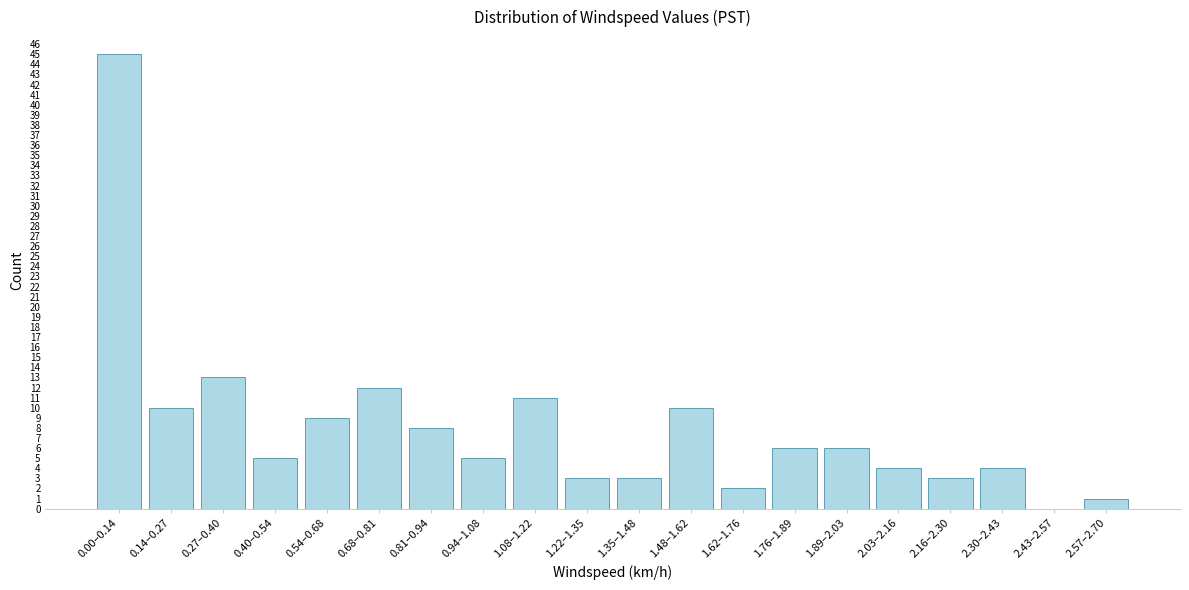

Reading left to right, extract all data points from this chart.

0.00–0.14=45	0.14–0.27=10	0.27–0.40=13	0.40–0.54=5	0.54–0.68=9	0.68–0.81=12	0.81–0.94=8	0.94–1.08=5	1.08–1.22=11	1.22–1.35=3	1.35–1.48=3	1.48–1.62=10	1.62–1.76=2	1.76–1.89=6	1.89–2.03=6	2.03–2.16=4	2.16–2.30=3	2.30–2.43=4	2.43–2.57=0	2.57–2.70=1